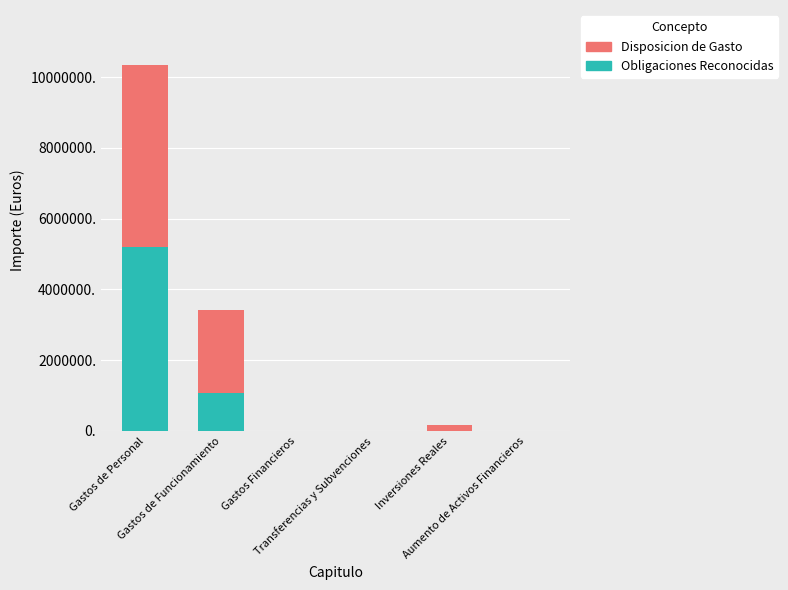

The Obligaciones Reconocidas series shows 2149557.4 at Gastos Financieros. True or false?

False